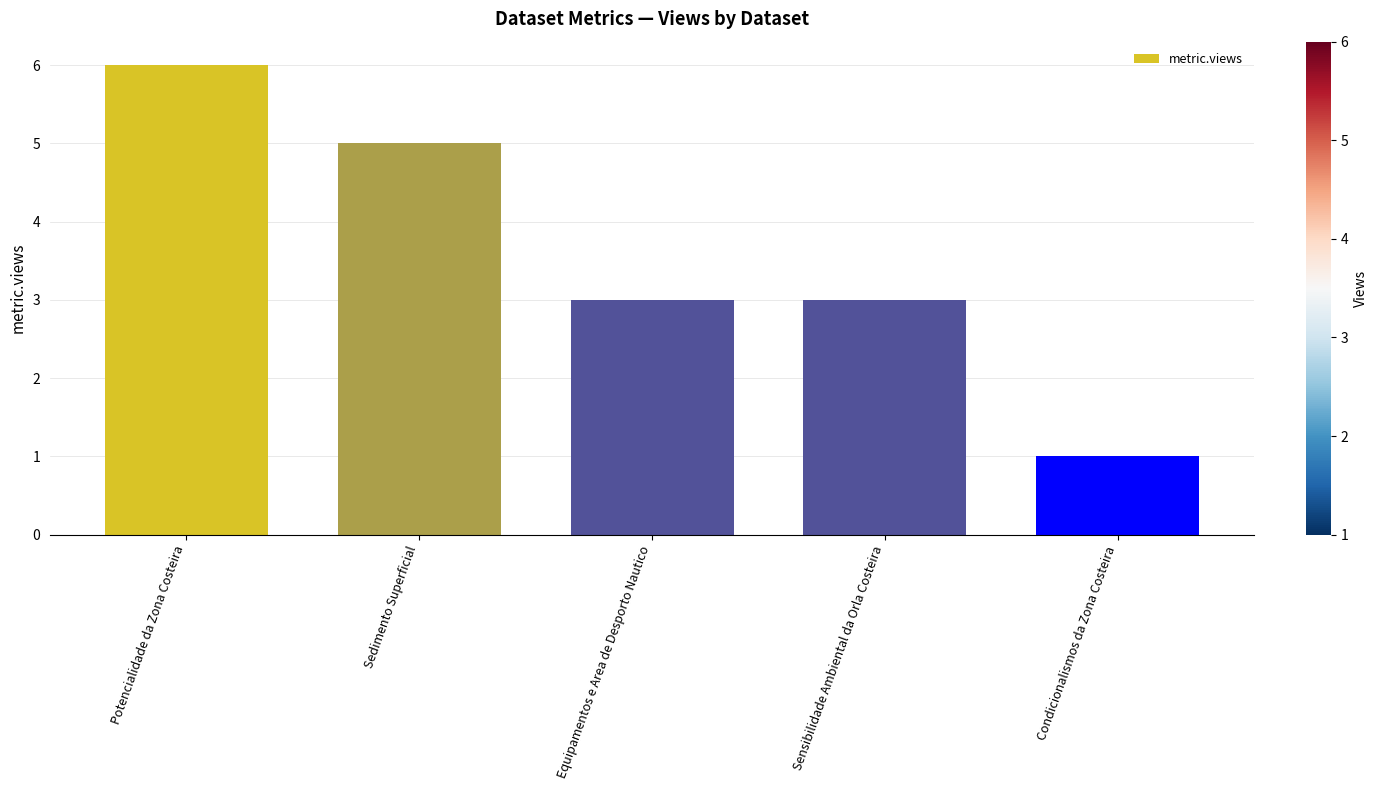

True or false: the data shows 1 at Condicionalismos da Zona Costeira.

True